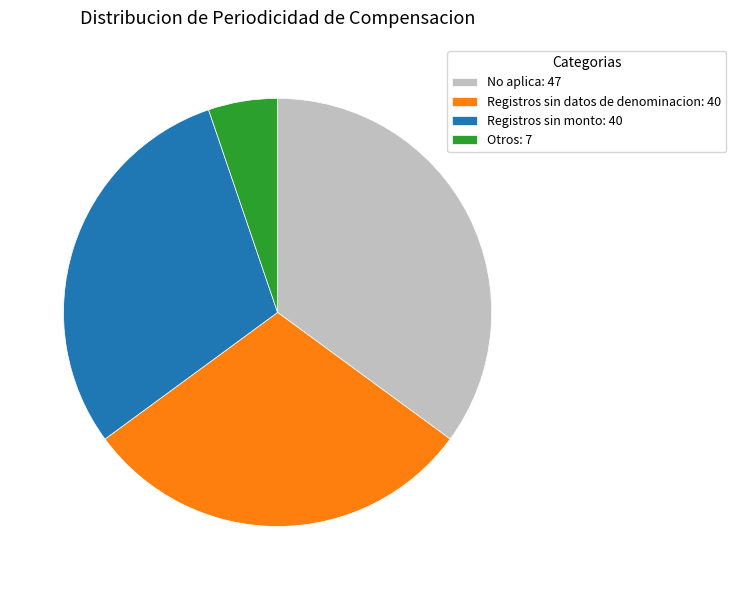

Does Otros: 7 account for over 50% of the chart?

No